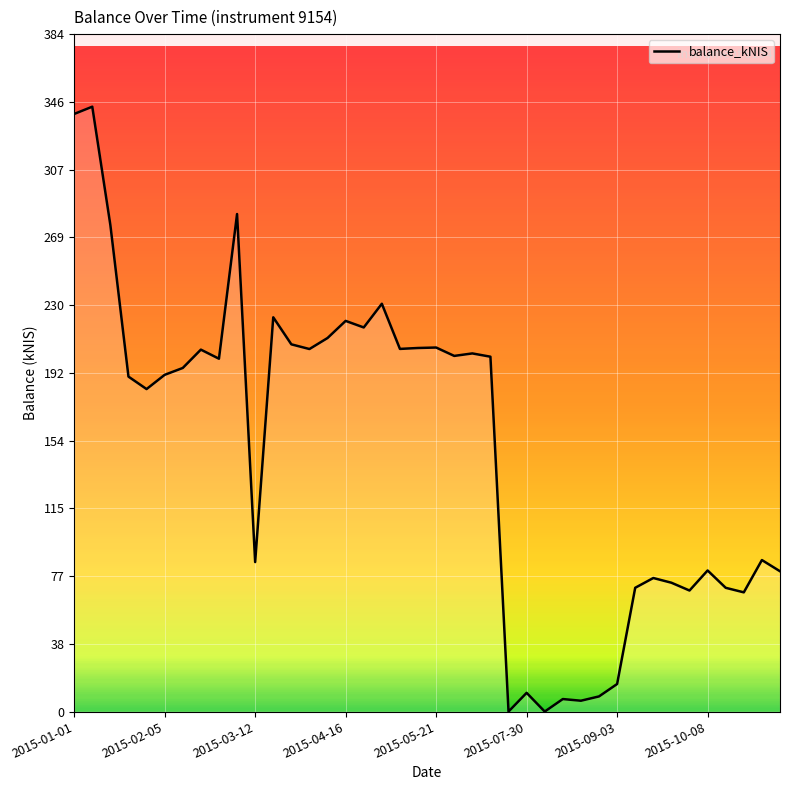

What is the maximum value shown in the chart?

342.9